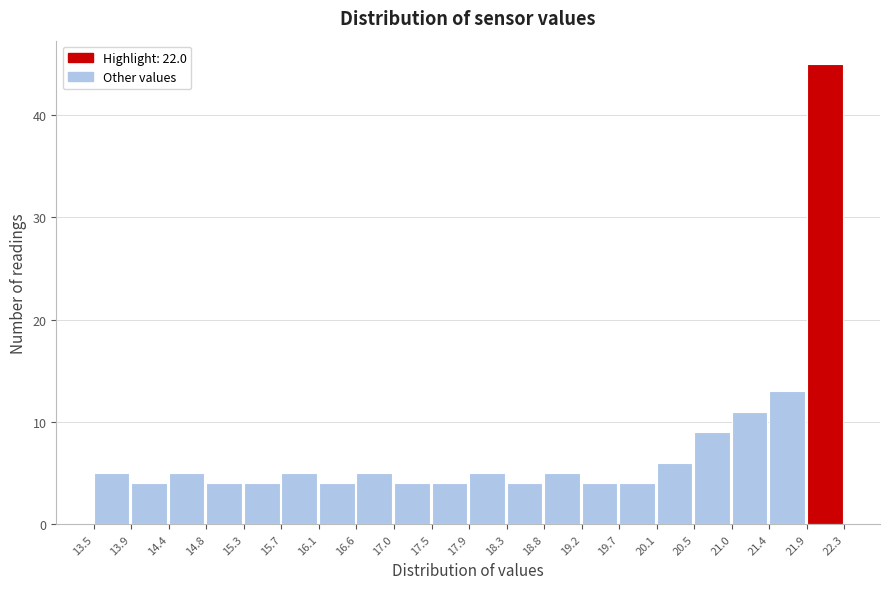

What is the height of the bar covering 21.0 to 21.4 on the x-axis? The values are not printed on the chart, so give them approximately, as read against the axis.

11